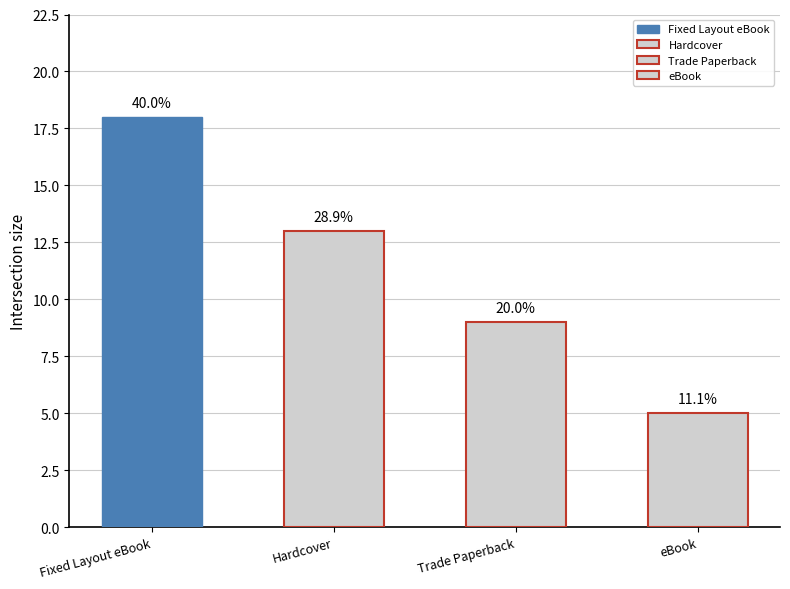

What is the maximum value shown in the chart?

18